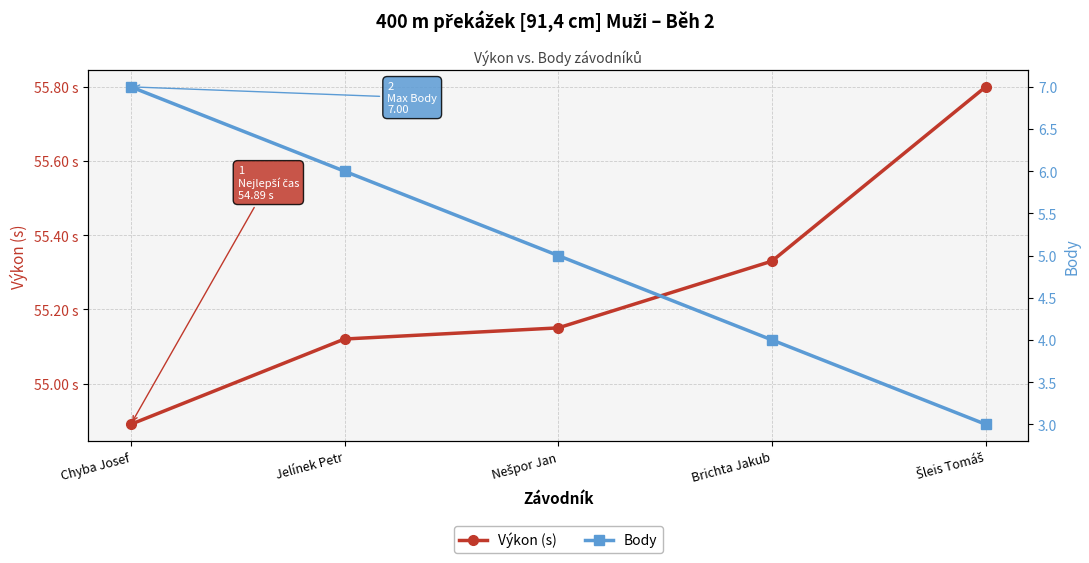

What is the maximum value shown in the chart?

55.8